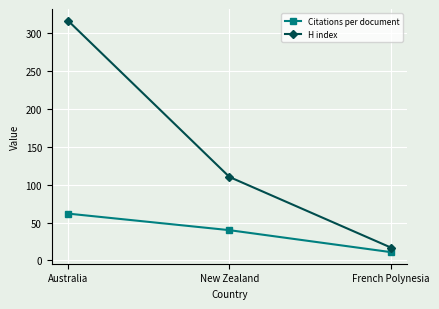

List the series in order of their peak value, lowest first.

Citations per document, H index